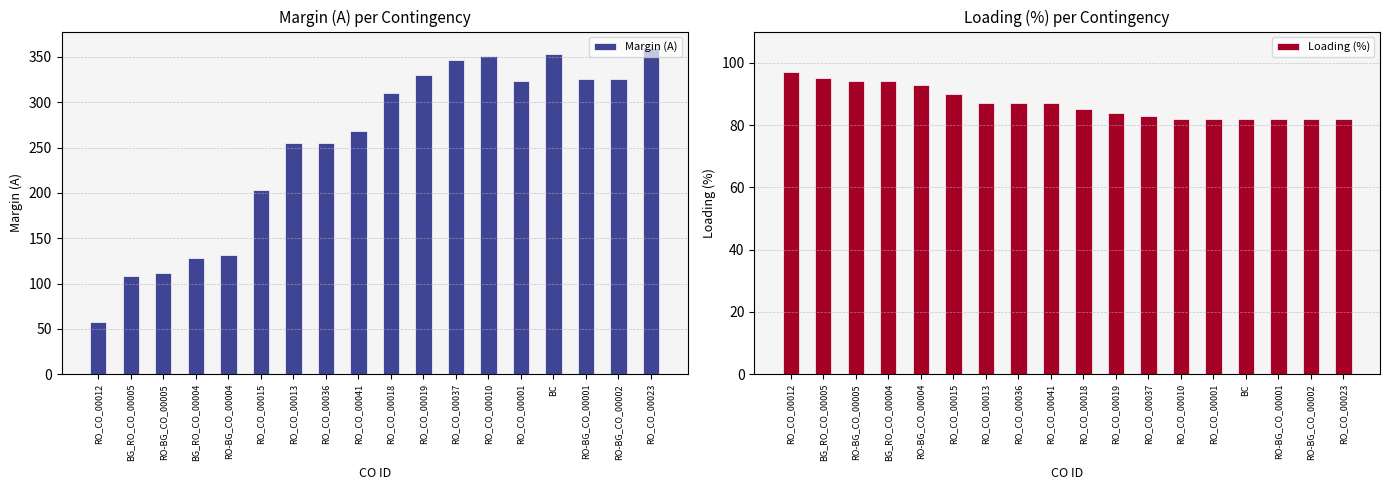

Reading left to right, extract all data points from this chart.

Margin (A): RO_CO_00012=58	BG_RO_CO_00005=108	RO-BG_CO_00005=112	BG_RO_CO_00004=128	RO-BG_CO_00004=132	RO_CO_00015=203	RO_CO_00013=255	RO_CO_00036=255	RO_CO_00041=268	RO_CO_00018=310	RO_CO_00019=330	RO_CO_00037=347	RO_CO_00010=351	RO_CO_00001=323	BC=353	RO-BG_CO_00001=326	RO-BG_CO_00002=326	RO_CO_00023=360
Loading (%): RO_CO_00012=97	BG_RO_CO_00005=95	RO-BG_CO_00005=94	BG_RO_CO_00004=94	RO-BG_CO_00004=93	RO_CO_00015=90	RO_CO_00013=87	RO_CO_00036=87	RO_CO_00041=87	RO_CO_00018=85	RO_CO_00019=84	RO_CO_00037=83	RO_CO_00010=82	RO_CO_00001=82	BC=82	RO-BG_CO_00001=82	RO-BG_CO_00002=82	RO_CO_00023=82